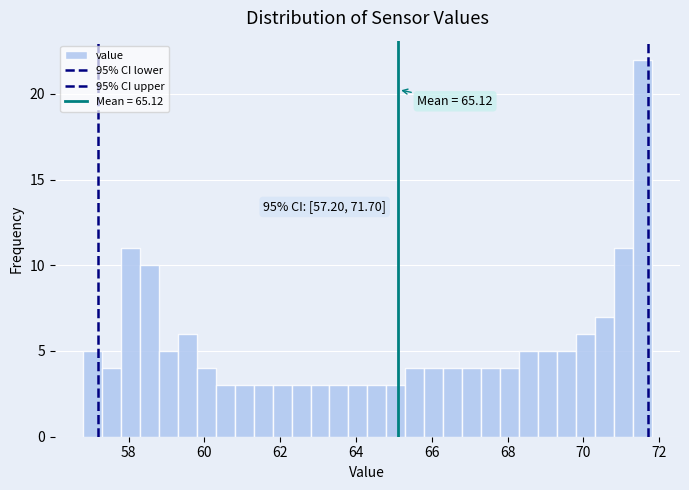

Around what value on the x-axis is the tallest bar? Give the approximate position of its centre, as read against the axis.

71.6